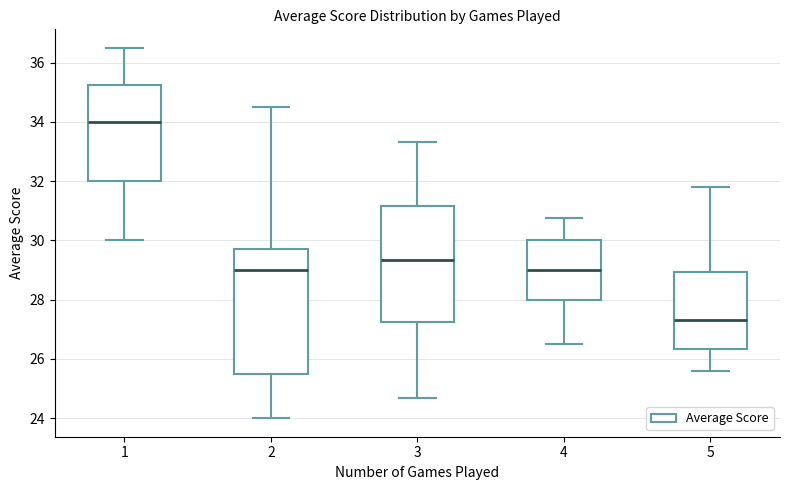

Reading left to right, read every box against the y-axis: the position of its median line, the range the box covers, and the ends of its whiskers. The values are not printed on the chart, so give them approximately, as read against the axis.

1: median 34.0, box 32.0 to 35.2, whiskers 30.0 to 36.6
2: median 29.0, box 25.6 to 29.8, whiskers 24.0 to 34.6
3: median 29.4, box 27.2 to 31.2, whiskers 24.6 to 33.4
4: median 29.0, box 28.0 to 30.0, whiskers 26.6 to 30.8
5: median 27.4, box 26.4 to 29.0, whiskers 25.6 to 31.8